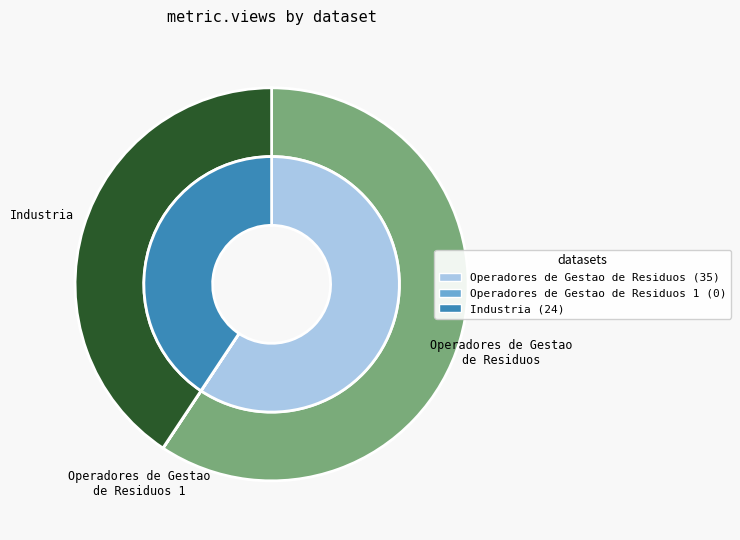

True or false: Operadores de Gestao de Residuos (35) accounts for 48% of the total.

False